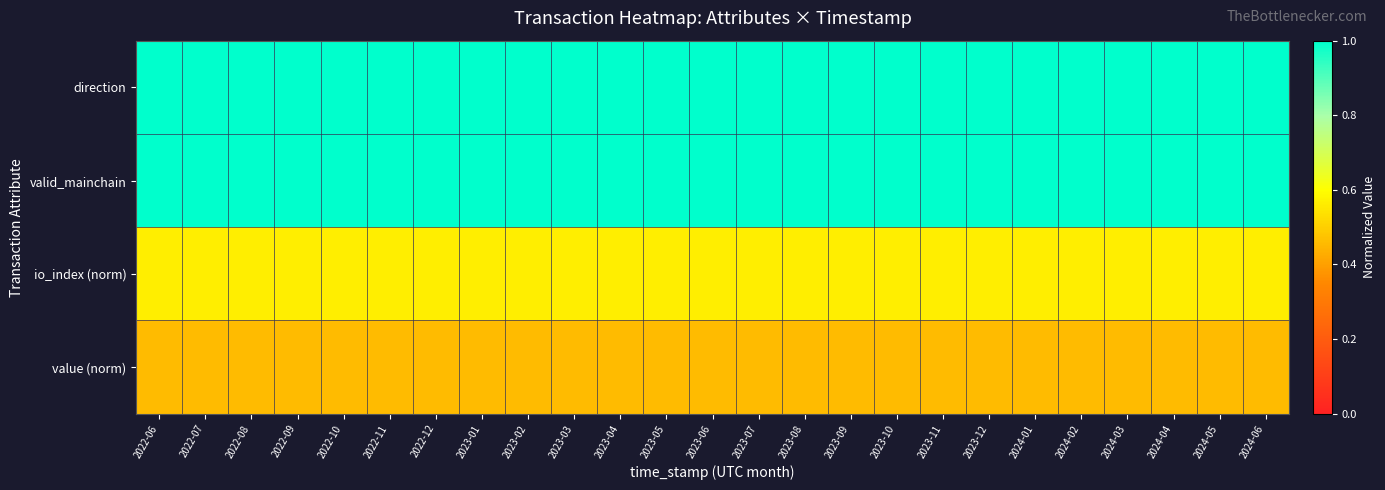

How many data points does each series have?

25